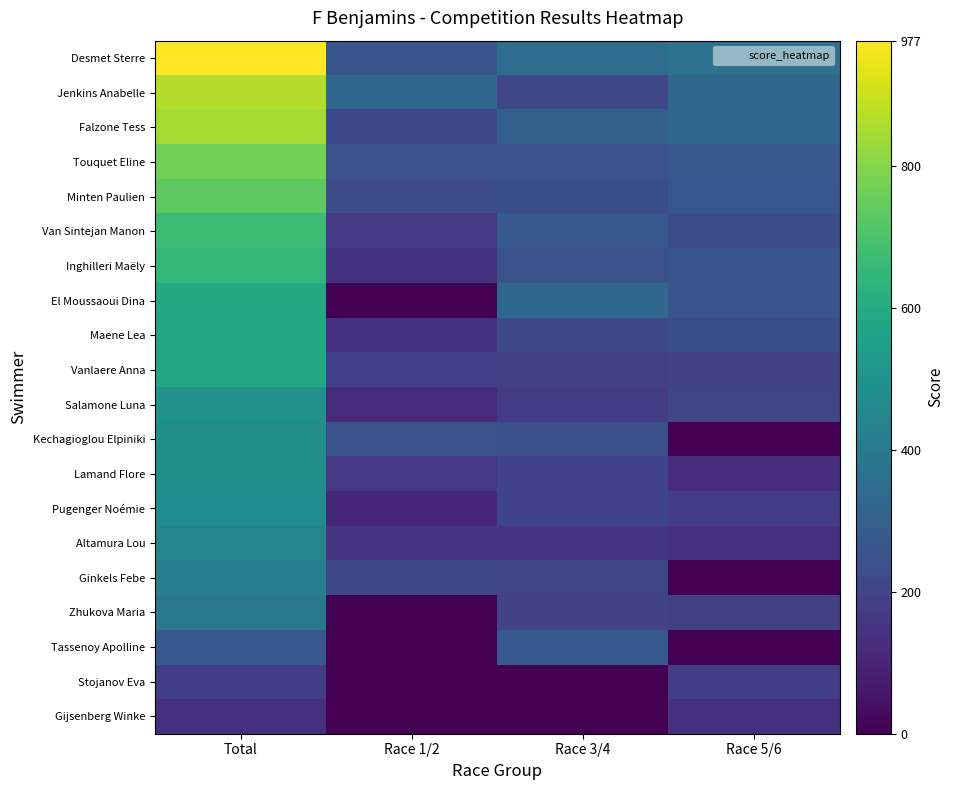

List the series in order of their peak value, lowest first.

Gijsenberg Winke, Stojanov Eva, Tassenoy Apolline, Zhukova Maria, Ginkels Febe, Altamura Lou, Pugenger Noémie, Lamand Flore, Kechagioglou Elpiniki, Salamone Luna, Vanlaere Anna, Maene Lea, El Moussaoui Dina, Inghilleri Maëly, Van Sintejan Manon, Minten Paulien, Touquet Eline, Falzone Tess, Jenkins Anabelle, Desmet Sterre